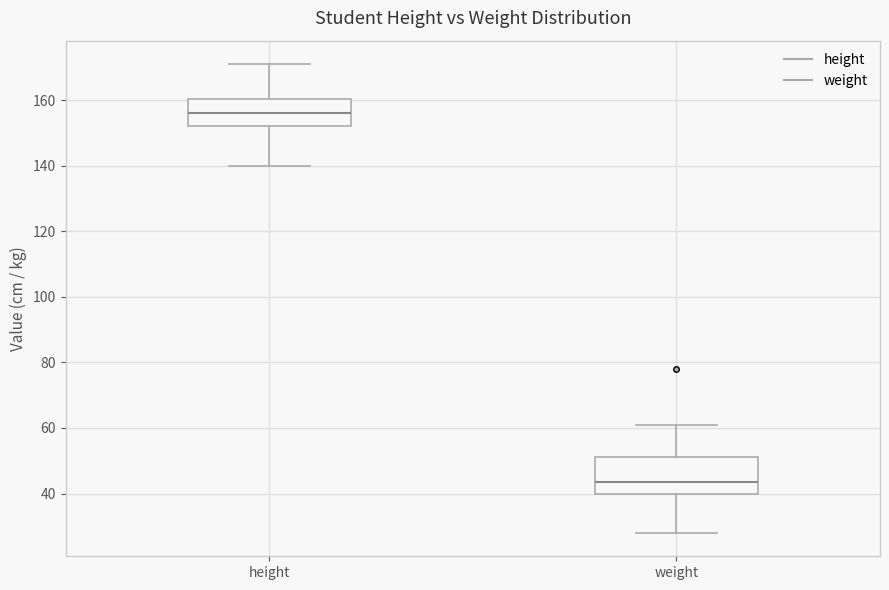

Which box is the tallest, from its lower edge to its upper edge?

weight